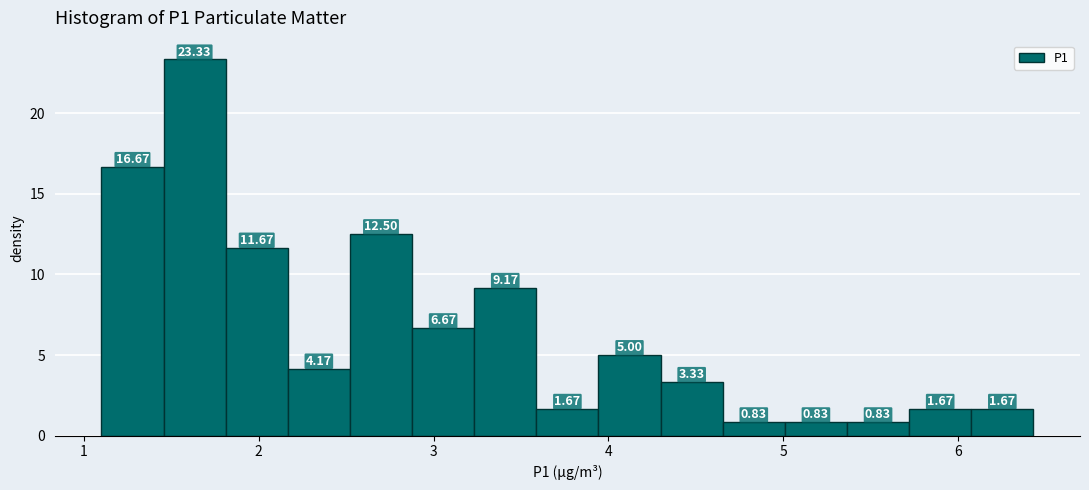

Around what value on the x-axis is the tallest bar? Give the approximate position of its centre, as read against the axis.

1.6